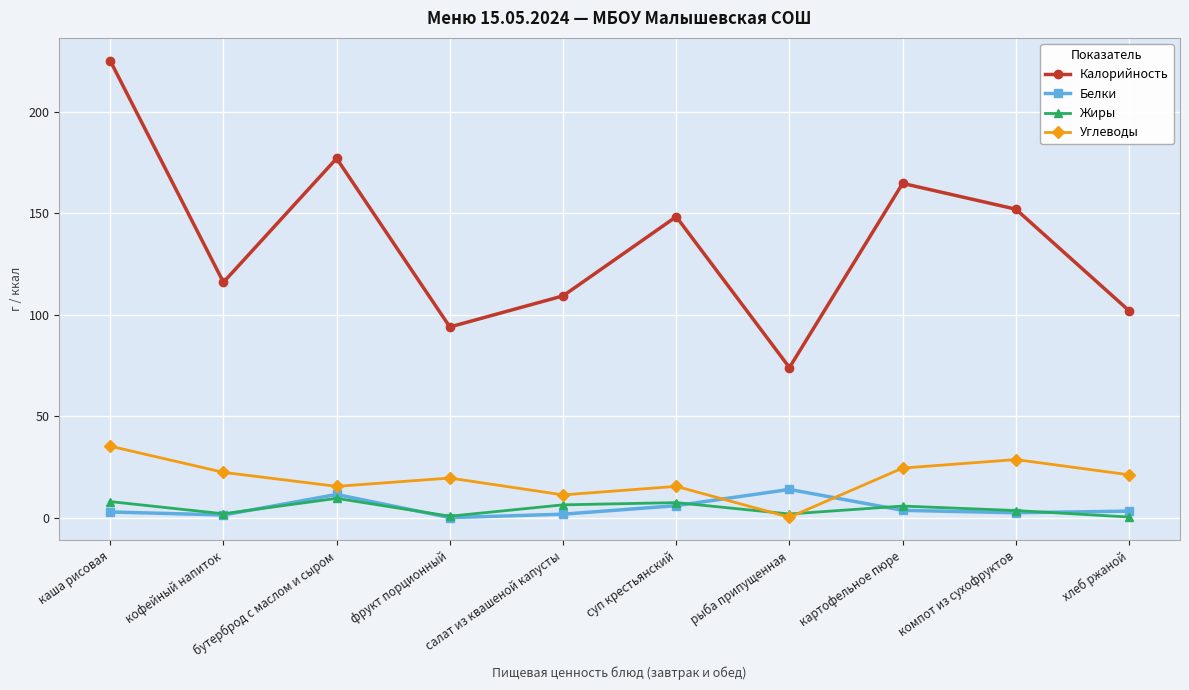

Does the chart have visible grid lines?

Yes